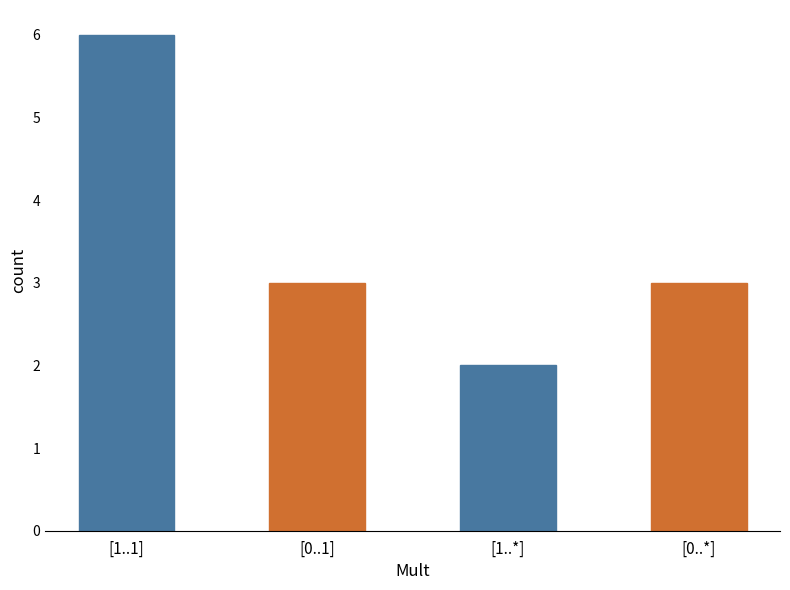

What is the value of the 3rd bar from the left?

2